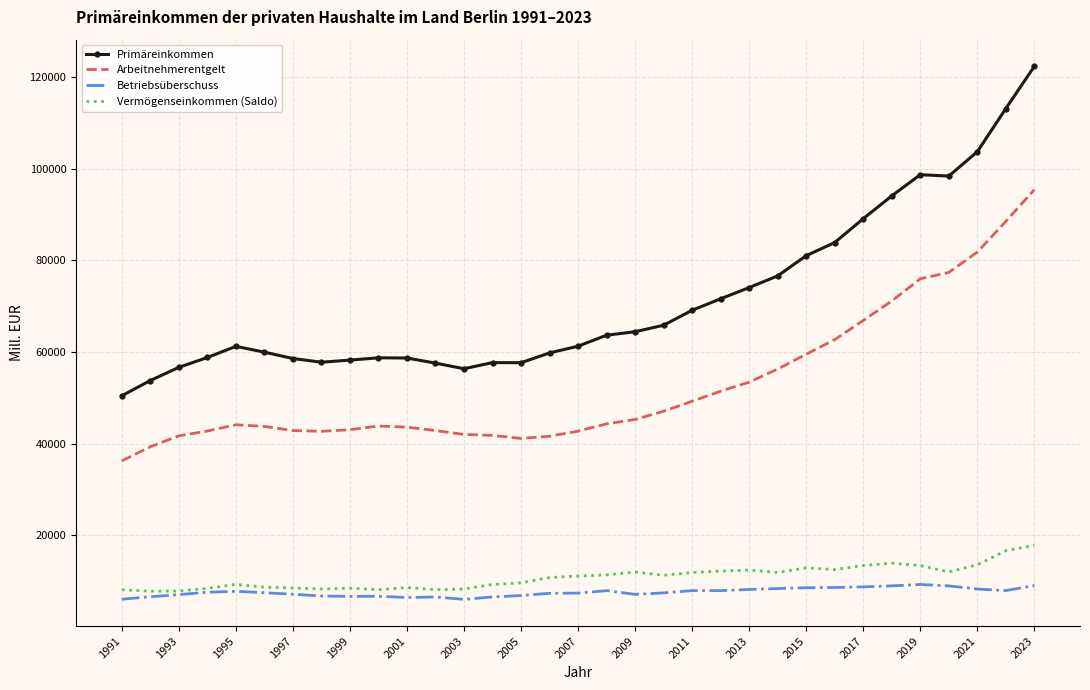

Count the number of data series in this chart.

4